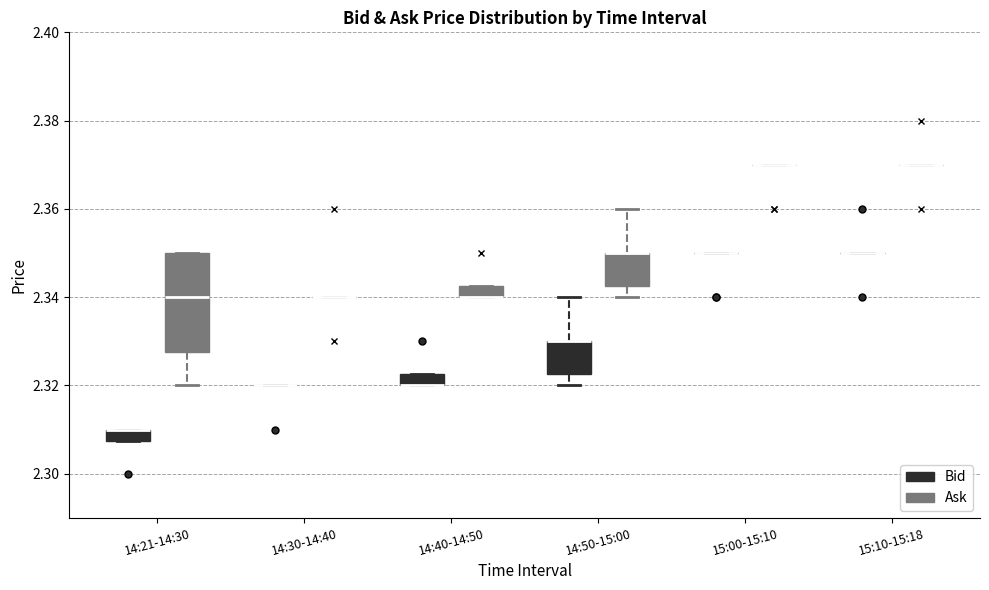

Comparing the boxes themselves (not the whiskers), which one is the tallest?

14:21-14:30 (Ask)